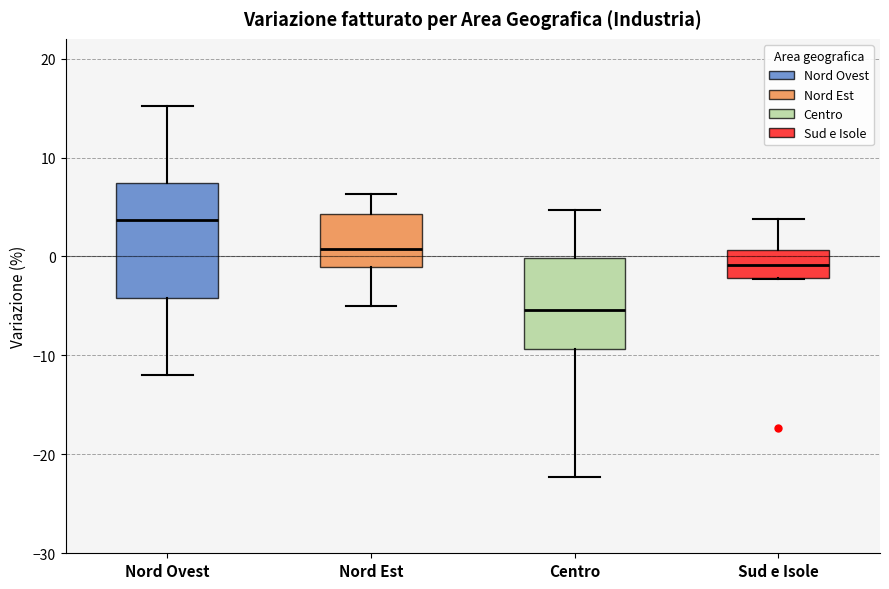

Reading left to right, transcribe this box plot: for each box, give where its median line is, the range the box spans, and where its two whiskers end, as read against the y-axis. The values are not printed on the chart, so give them approximately, as read against the axis.

Nord Ovest: median 4, box -4 to 7, whiskers -12 to 15
Nord Est: median 1, box -1 to 4, whiskers -5 to 6
Centro: median -5, box -9 to 0, whiskers -22 to 5
Sud e Isole: median -1, box -2 to 1, whiskers -2 to 4